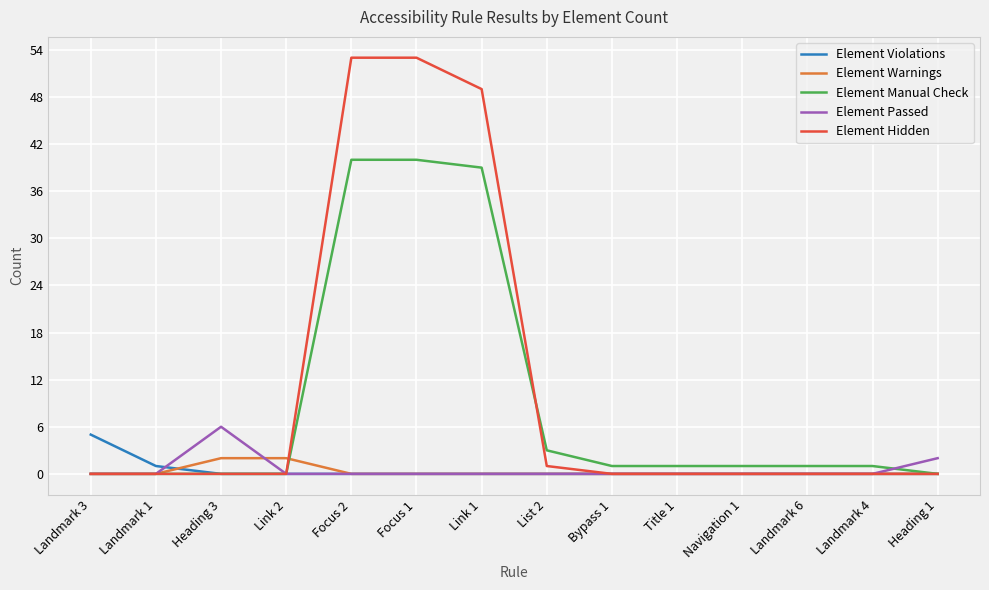

What is the greatest value displayed?

53